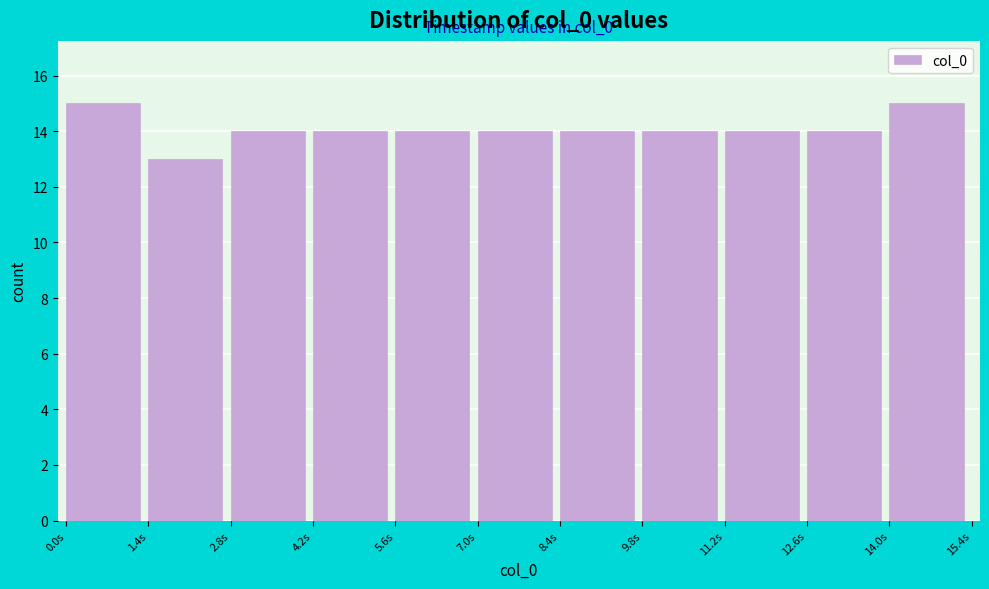

Reading left to right, extract all data points from this chart.

0.0s=15	1.4s=13	2.8s=14	4.2s=14	5.6s=14	7.0s=14	8.4s=14	9.8s=14	11.2s=14	12.6s=14	14.0s=15